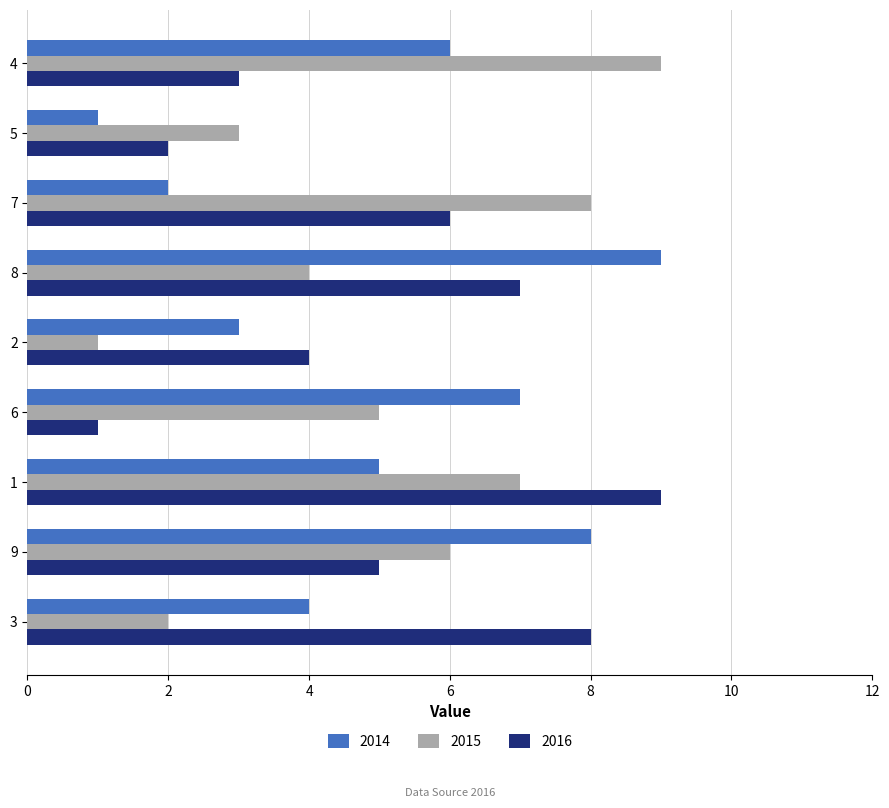

List the labels in order of 2015 value, smallest first.

2, 3, 5, 8, 6, 9, 1, 7, 4